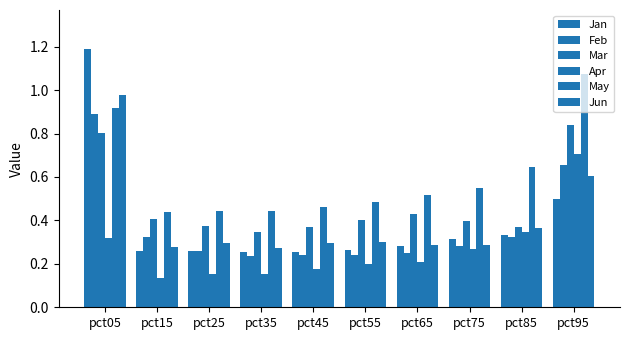

Which category has the lowest value across all series?

pct15